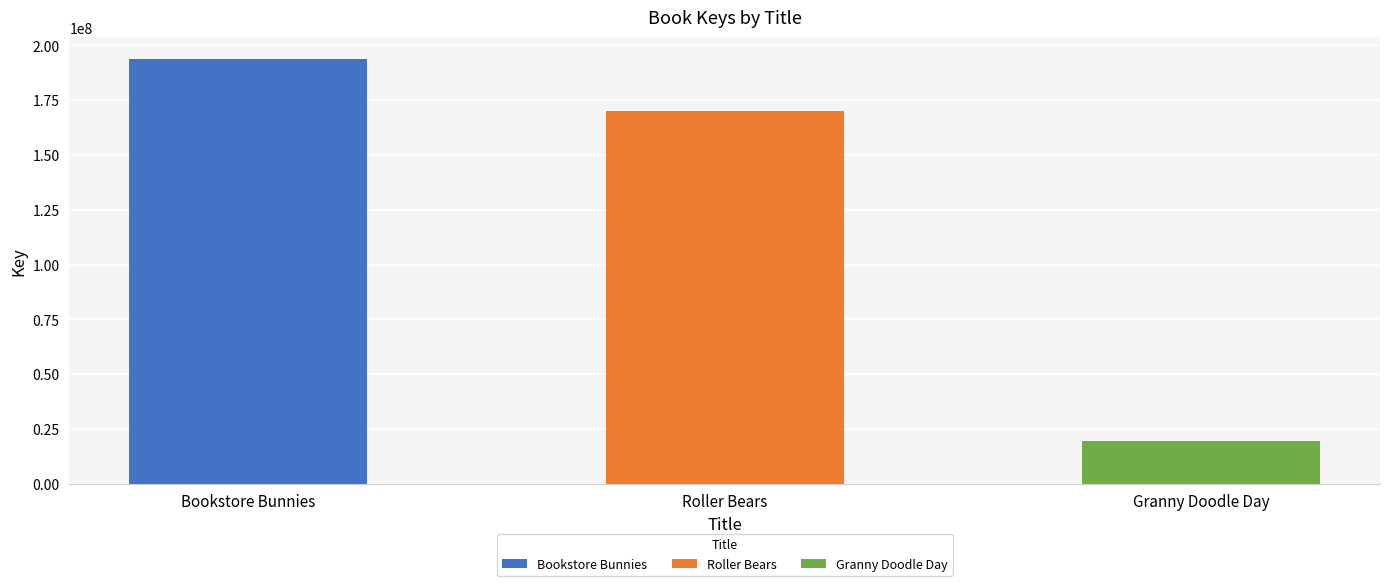

Reading left to right, list all the values displayed in this chart.

194003965	170066192	19511924